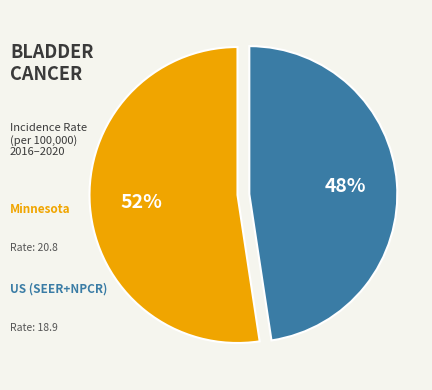

How many slices are in this pie chart?

2